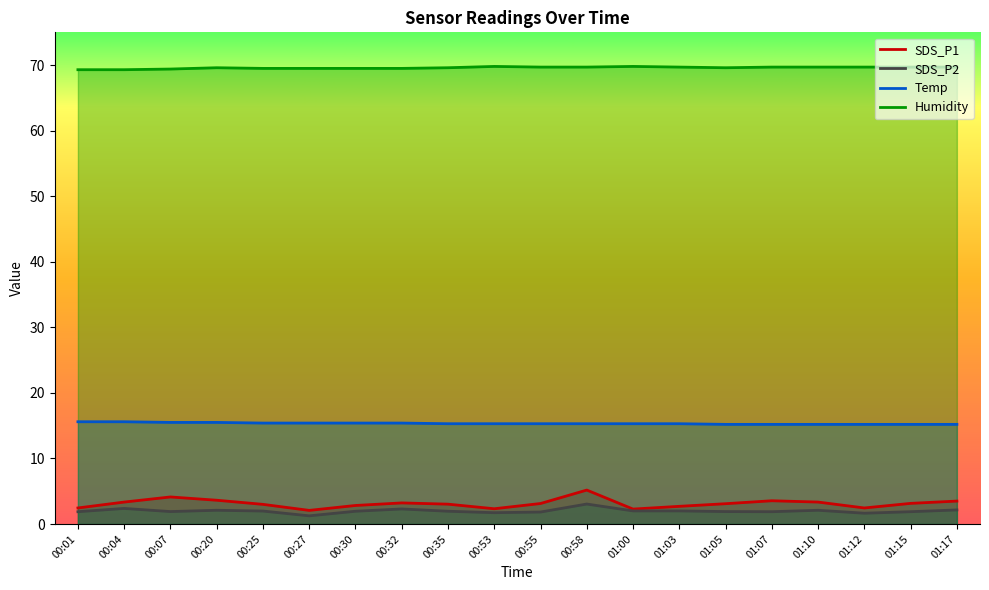

List the labels in order of Humidity value, smallest first.

00:01, 00:04, 00:07, 00:25, 00:27, 00:30, 00:32, 00:20, 00:35, 01:05, 00:55, 00:58, 01:03, 01:07, 01:10, 01:12, 01:15, 01:17, 00:53, 01:00